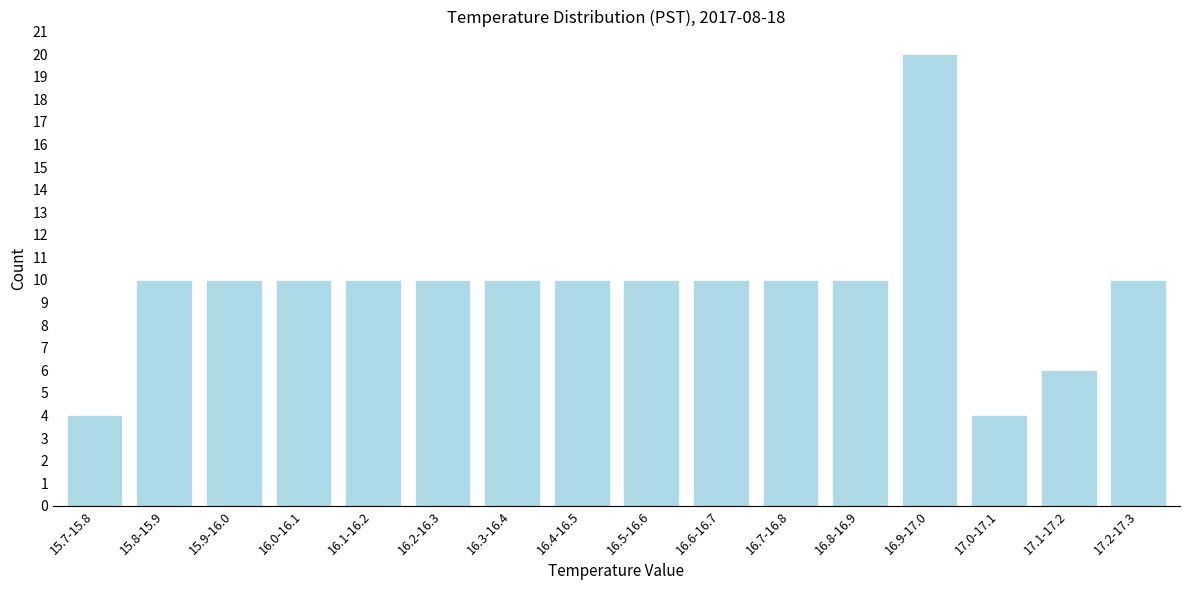

Reading left to right, what are all the values shown in this chart?

15.7-15.8=4	15.8-15.9=10	15.9-16.0=10	16.0-16.1=10	16.1-16.2=10	16.2-16.3=10	16.3-16.4=10	16.4-16.5=10	16.5-16.6=10	16.6-16.7=10	16.7-16.8=10	16.8-16.9=10	16.9-17.0=20	17.0-17.1=4	17.1-17.2=6	17.2-17.3=10